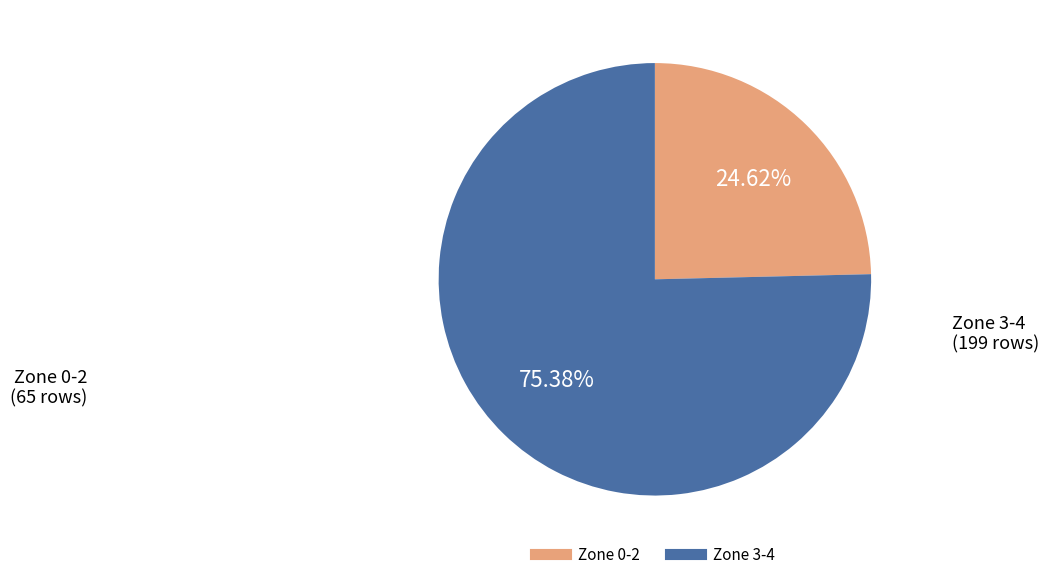

Is there any slice that represents more than half of the pie?

Yes